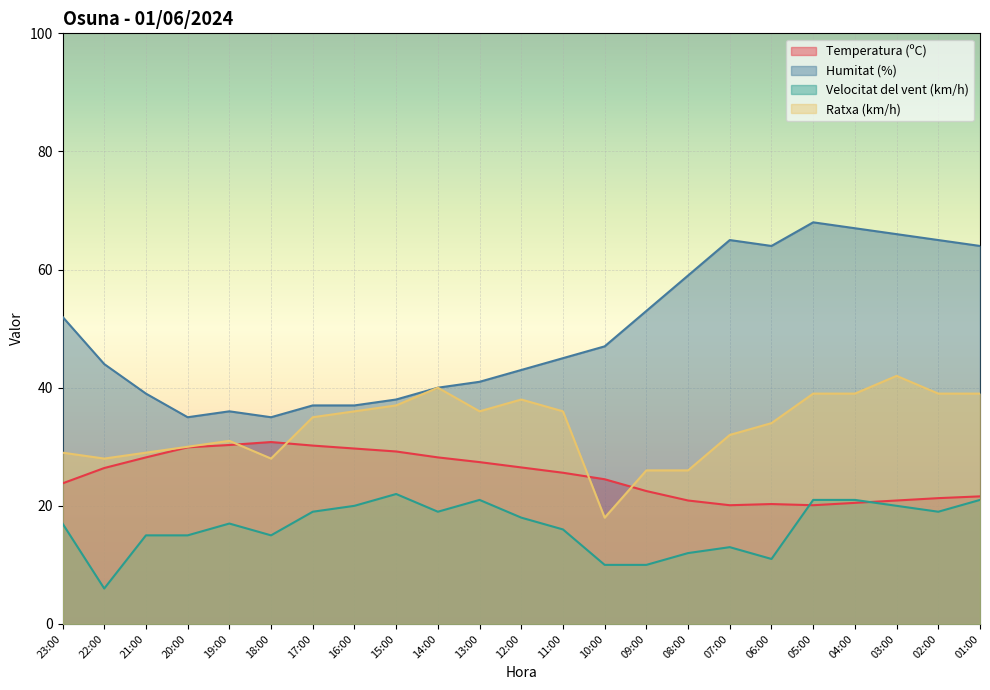

How many interior local valleys does the Humitat (%) series have?

3